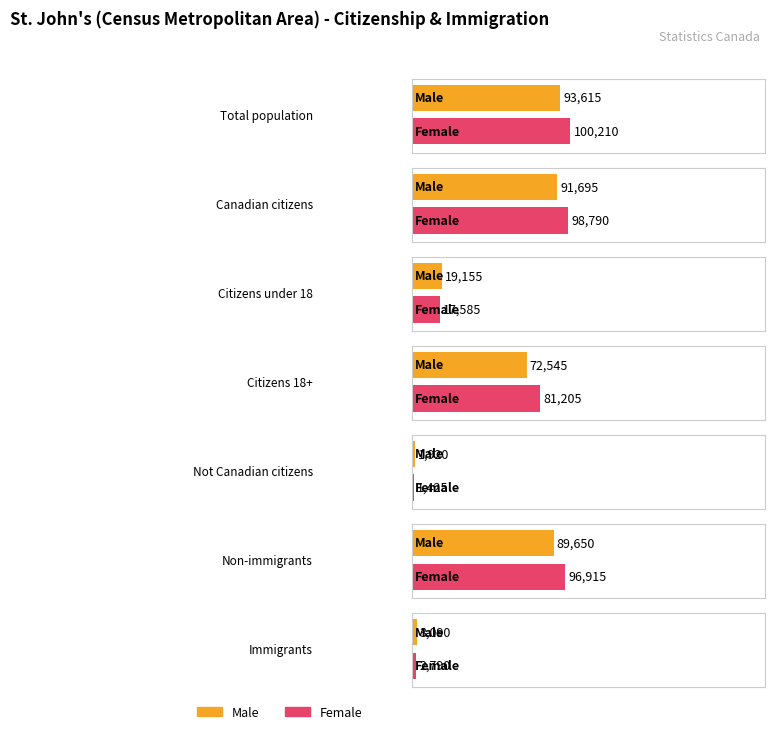

Reading right to left, extract all data points from this chart.

Total: 5875	186565	3345	153750	36735	190485	193830
Male: 3090	89650	1920	72545	19155	91695	93615
Female: 2790	96915	1425	81205	17585	98790	100210